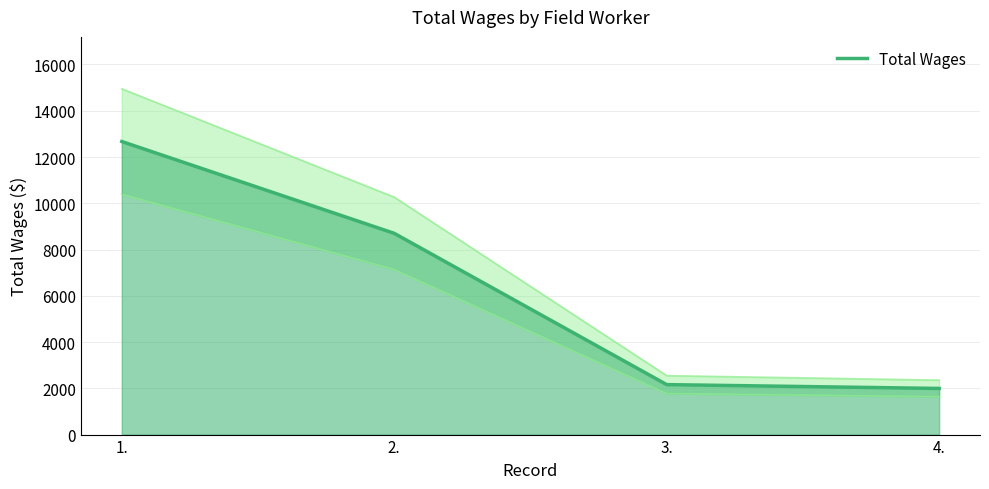

What is the value of the 4th point from the left?

1995